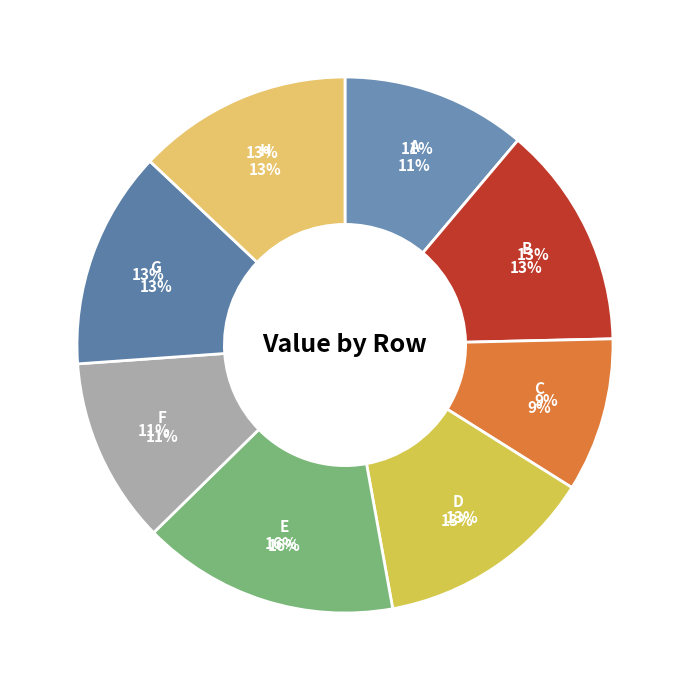

Does any single category account for the majority?

No